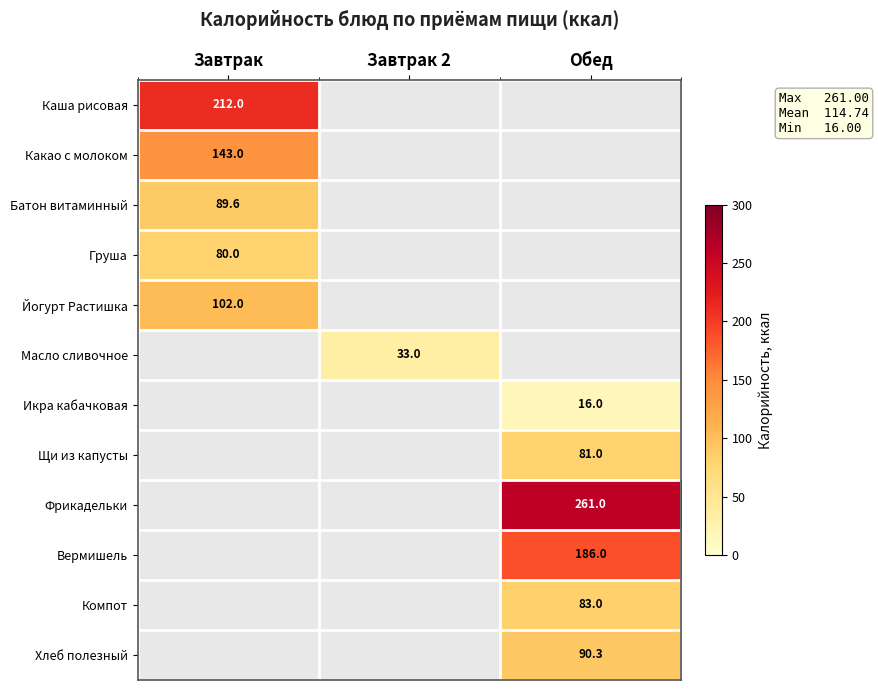

Which series changed the most between Завтрак and Завтрак 2?

Каша рисовая